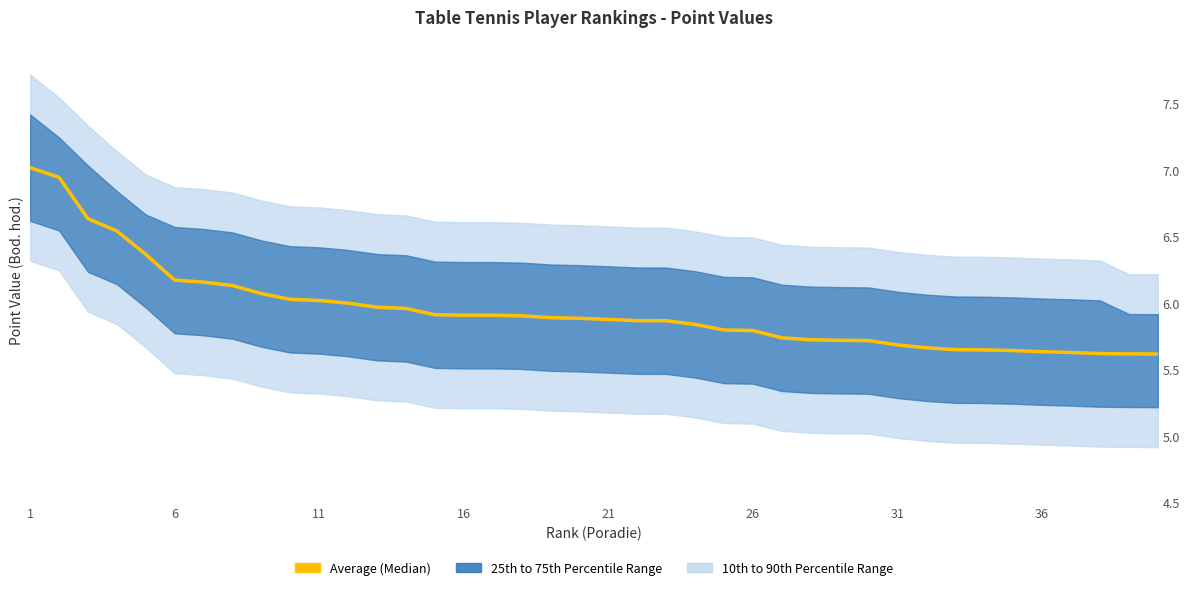

How many data points does each series have?

40